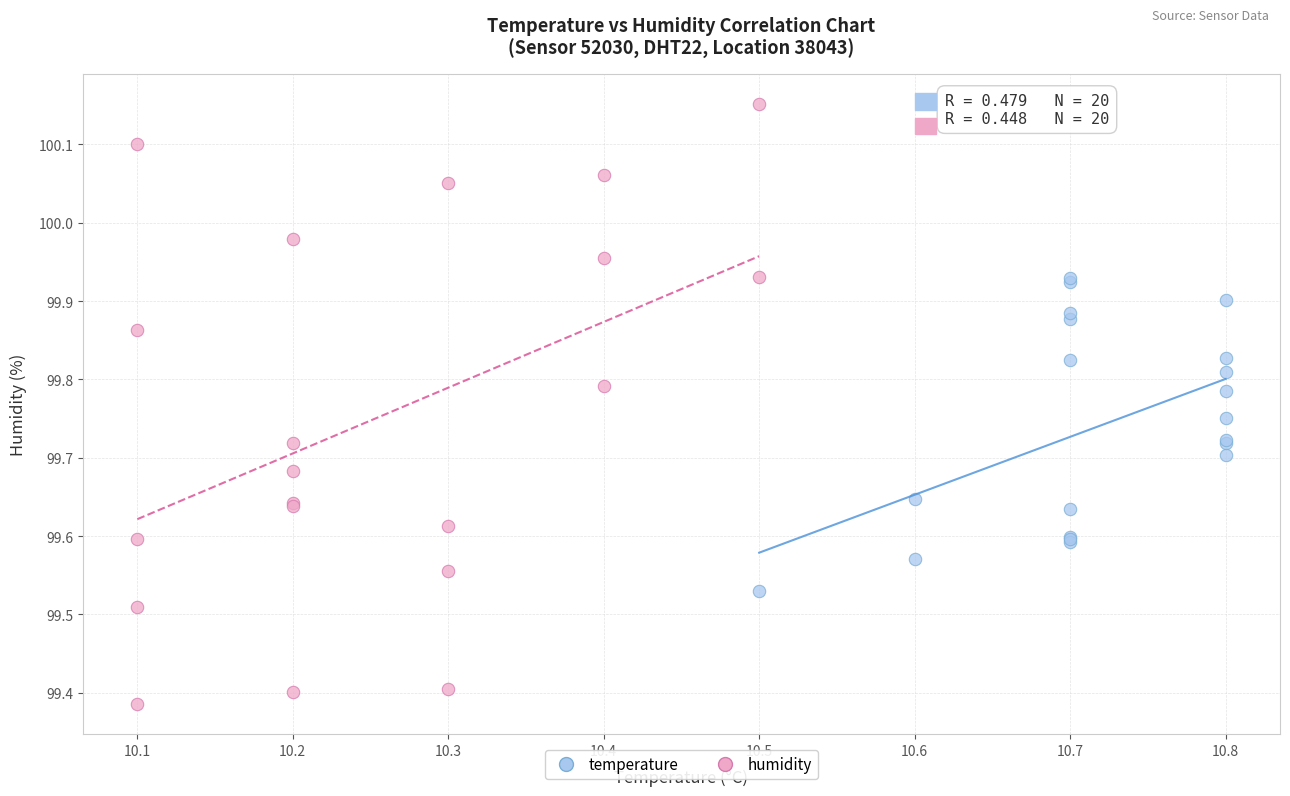

Which series contains the highest Y value?

humidity